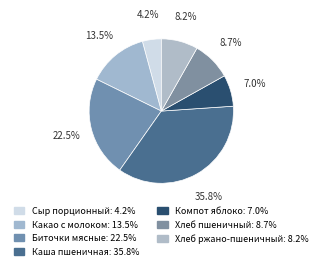

Combined, do Сыр порционный and Каша пшеничная account for over 50%?

No